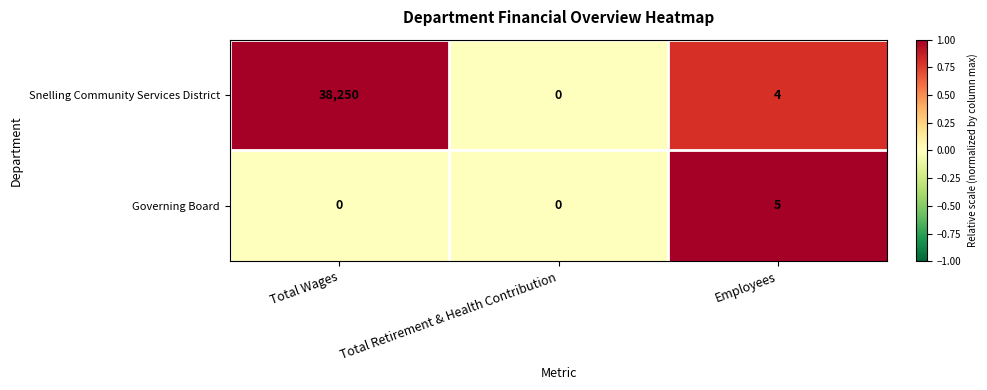

Where does the Snelling Community Services District series first go above 4?

Total Wages